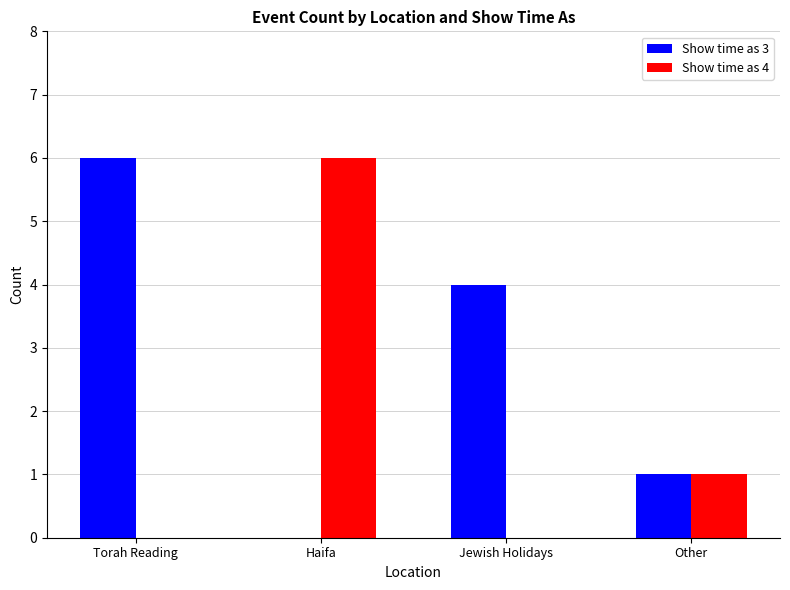

Where is Show time as 3 nearest to the value 3?

Jewish Holidays